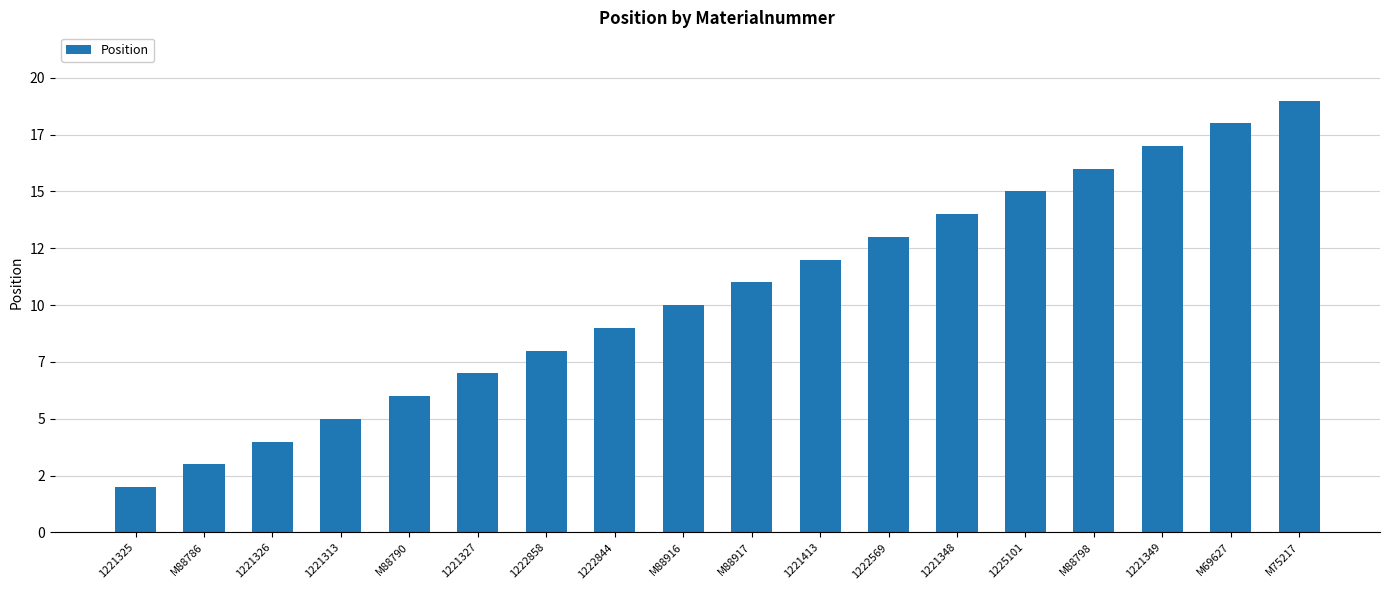

Rank the categories by value from highest to lowest.

M75217, M69627, 1221349, M88798, 1225101, 1221348, 1222569, 1221413, M88917, M88916, 1222844, 1222858, 1221327, M88790, 1221313, 1221326, M88786, 1221325